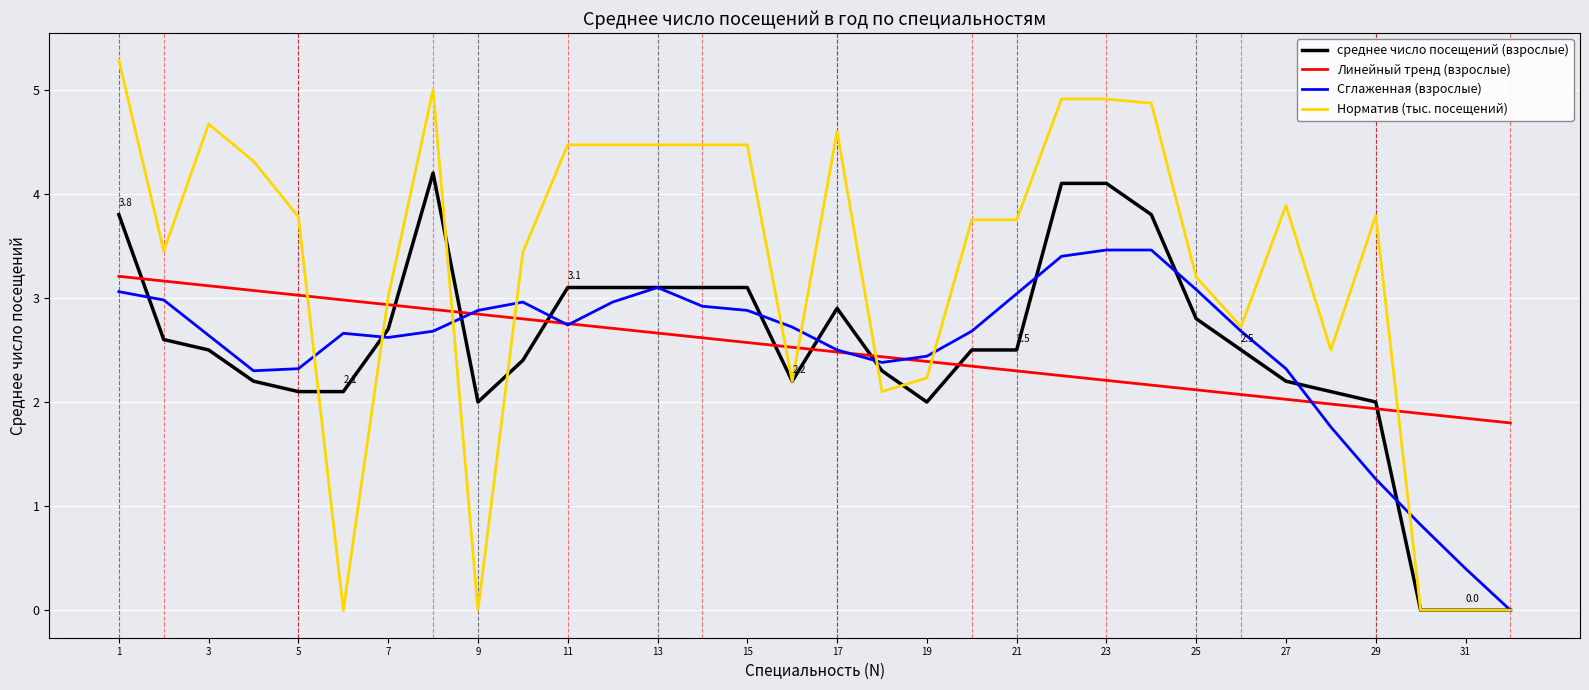

How many times do Норматив (тыс. посещений) and Линейный тренд (взрослые) cross each other?

9